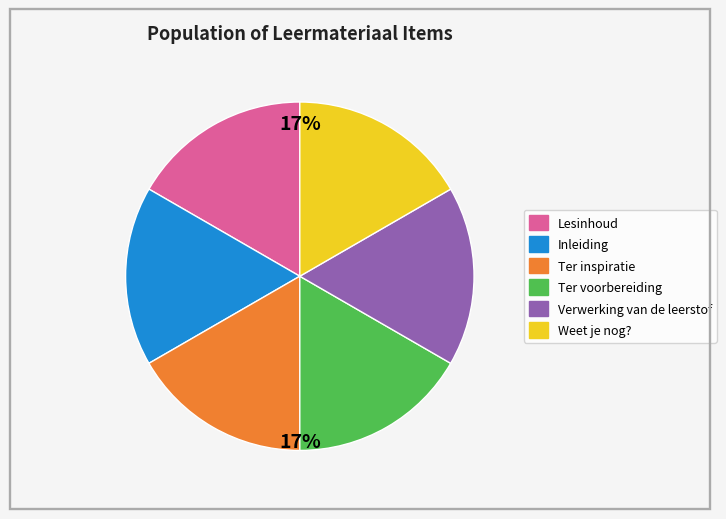

What is the ratio of the value at Ter voorbereiding to the value at Inleiding?

1.0